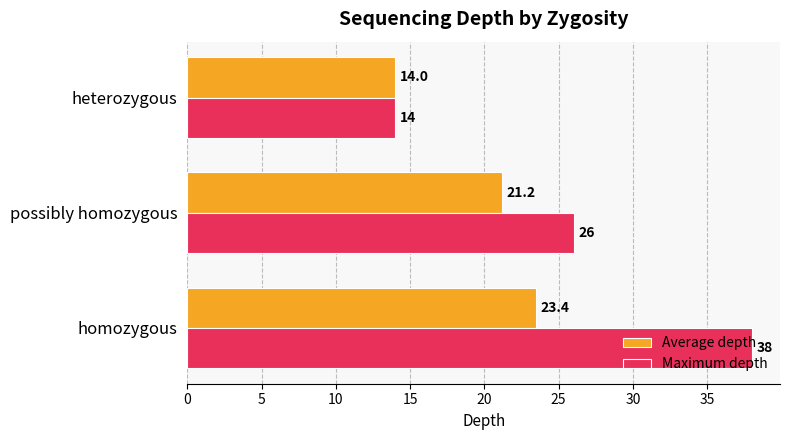

Is the value of Maximum depth at heterozygous greater than the value of Average depth at possibly homozygous?

No